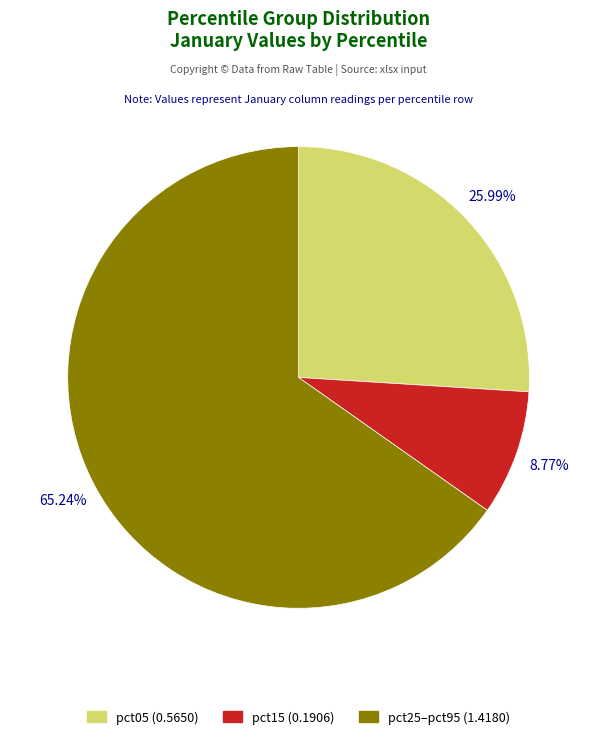

Rank the categories by value from lowest to highest.

pct15 (0.1906), pct05 (0.5650), pct25–pct95 (1.4180)